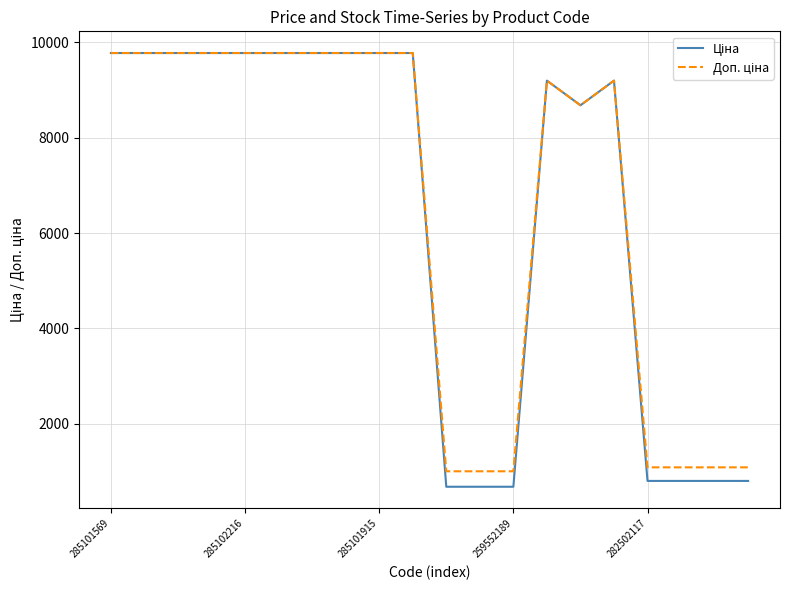

What is the minimum value shown in the chart?

679.8